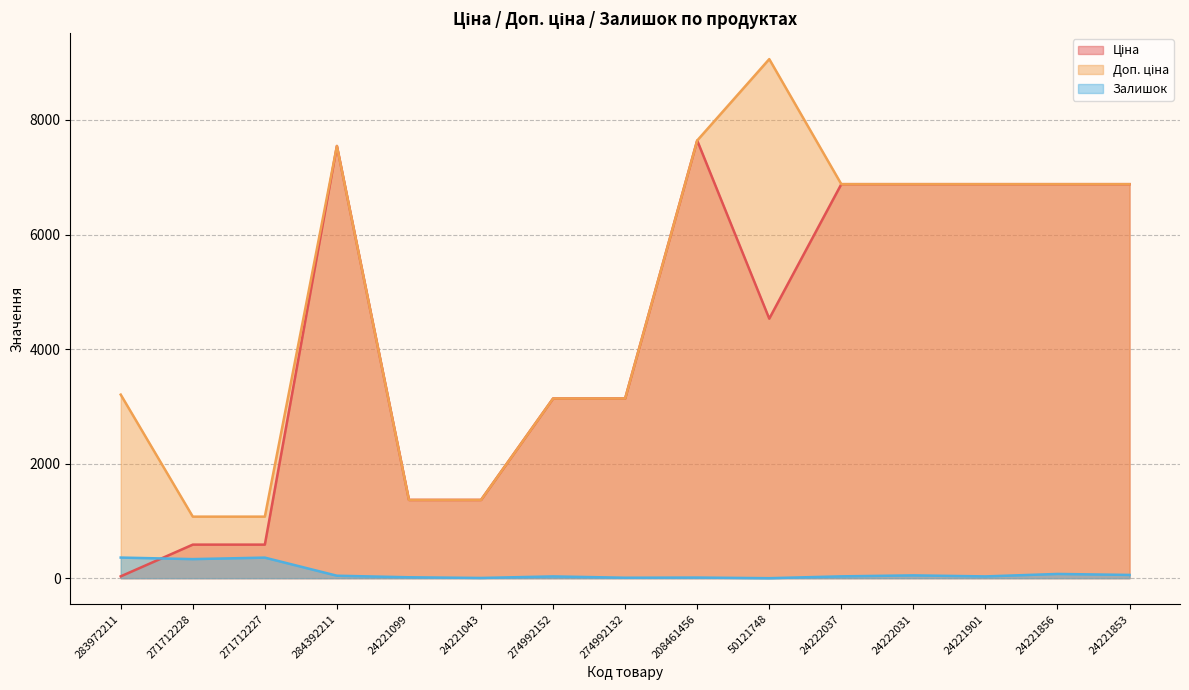

In Доп. ціна, how many points are higher than both neighbors (excluding endpoints)?

2